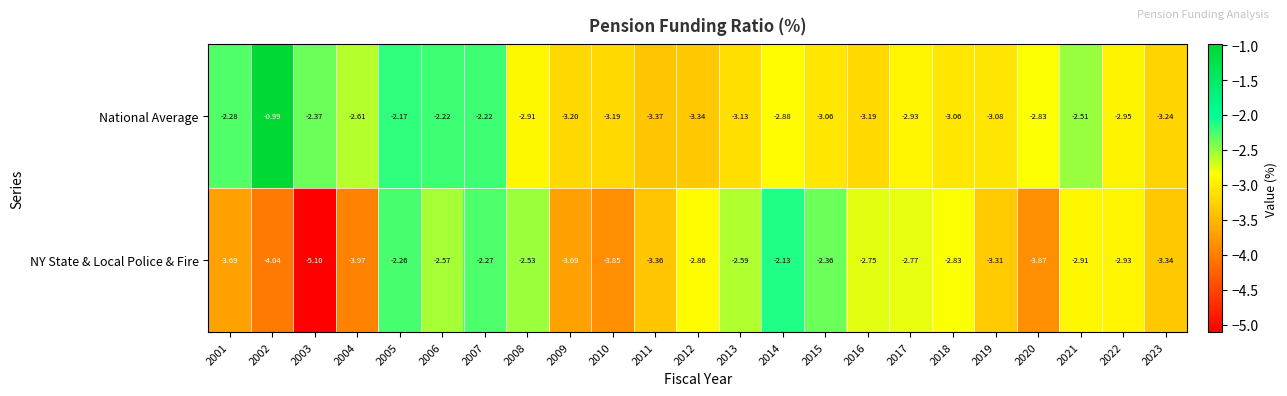

Rank the series by their average value, from highest to lowest.

National Average, NY State & Local Police & Fire